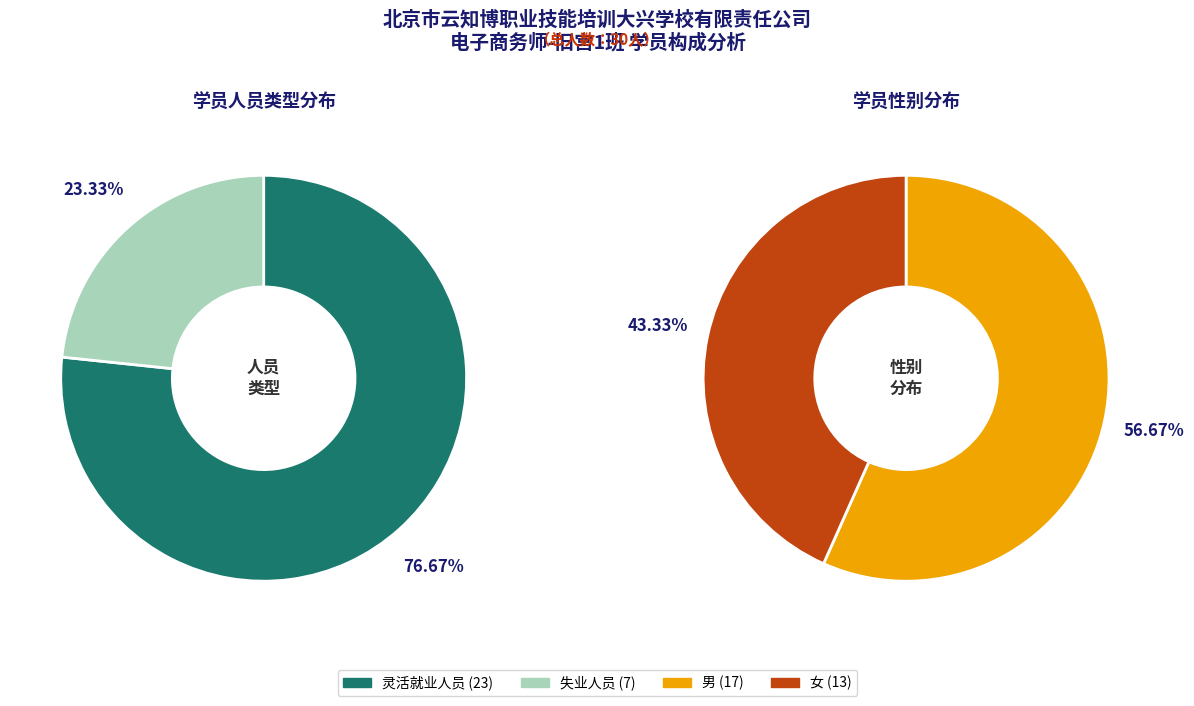

To the nearest percent, what portion does 灵活就业人员 represent?

77%